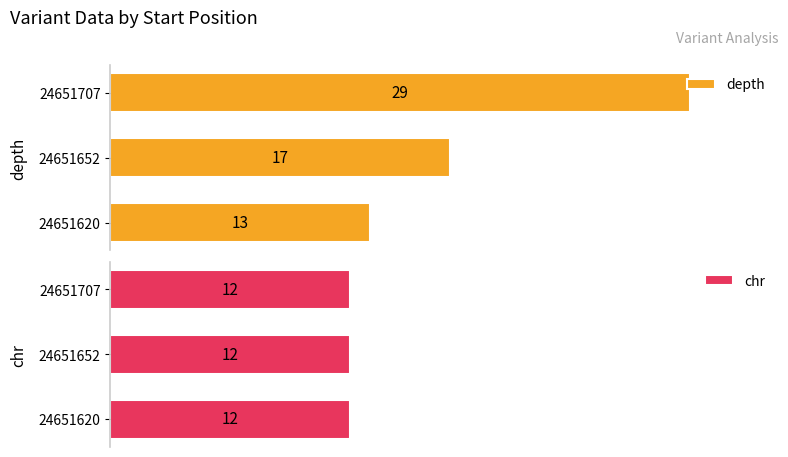

Rank the categories by depth value from highest to lowest.

24651707, 24651652, 24651620